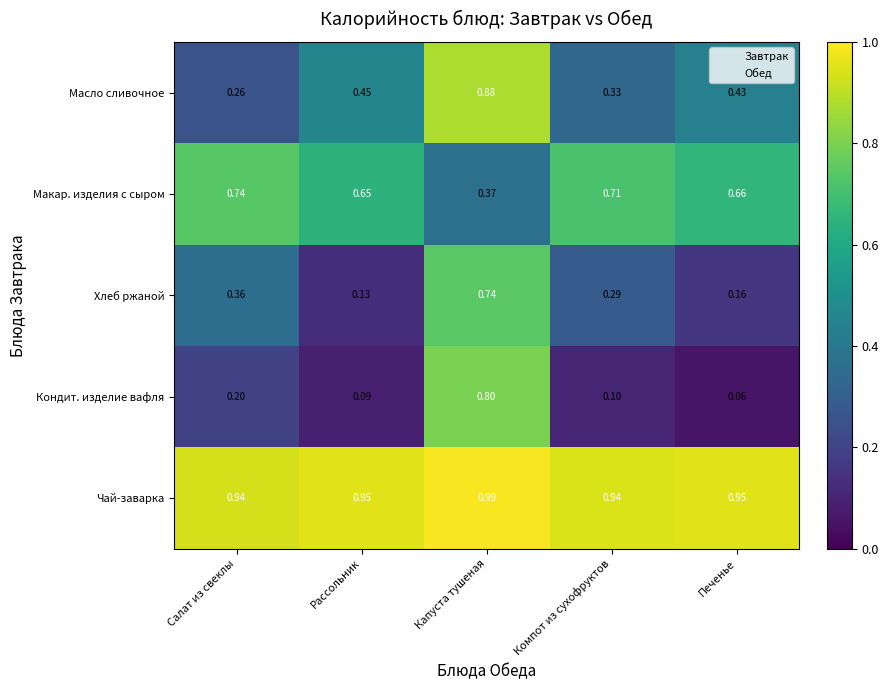

Rank the series at Компот из сухофруктов from highest to lowest value.

Чай-заварка, Макар. изделия с сыром, Масло сливочное, Хлеб ржаной, Кондит. изделие вафля